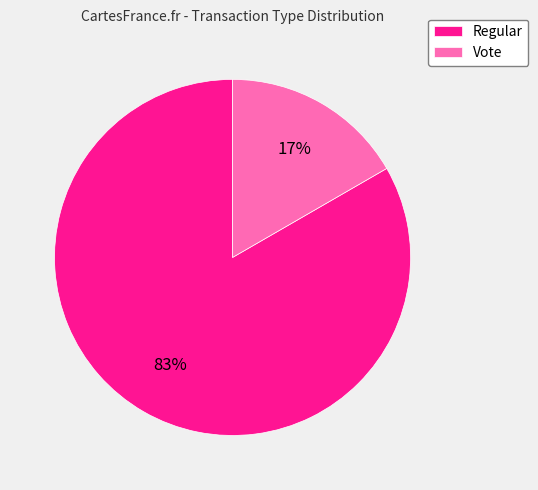

How many slices are in this pie chart?

2